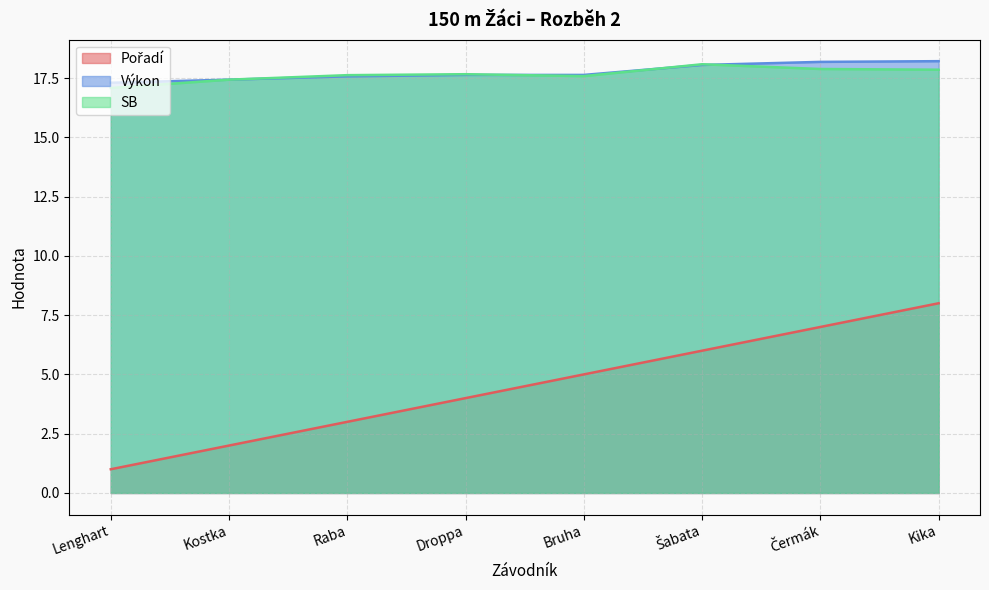

At Lenghart, list the series in order from smallest to largest.

Pořadí, SB, Výkon